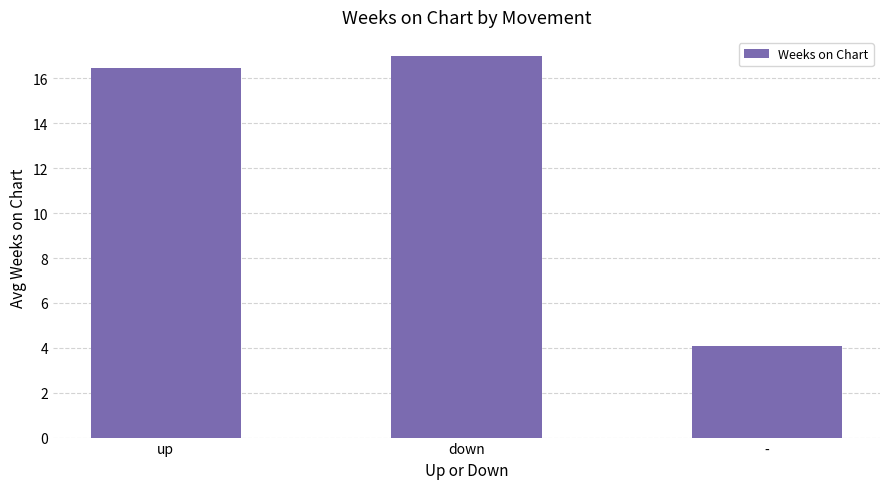

Reading left to right, extract all data points from this chart.

up=16.4	down=17.0	-=4.1